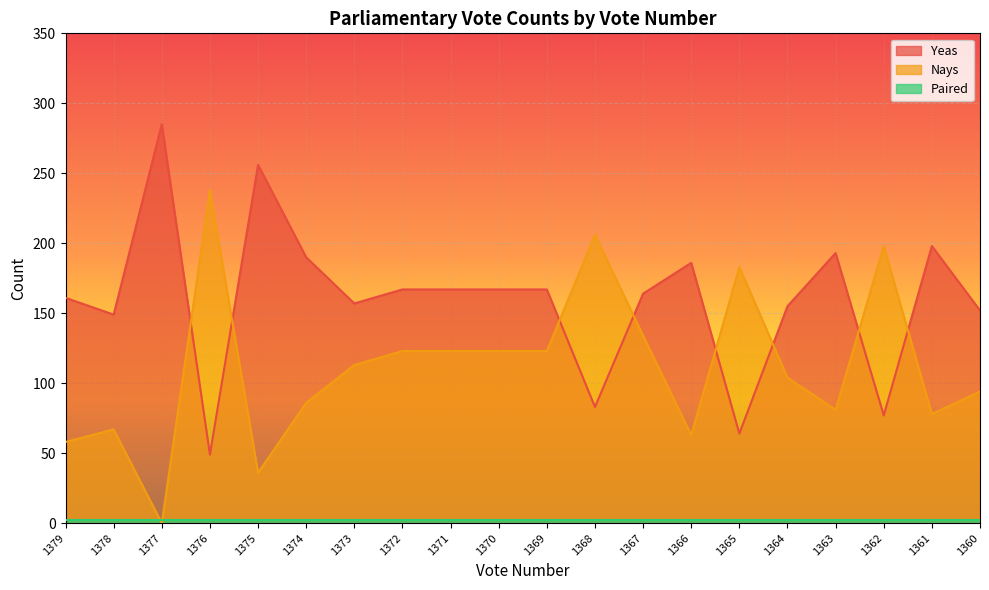

The Yeas series shows 164 at 1367. True or false?

True